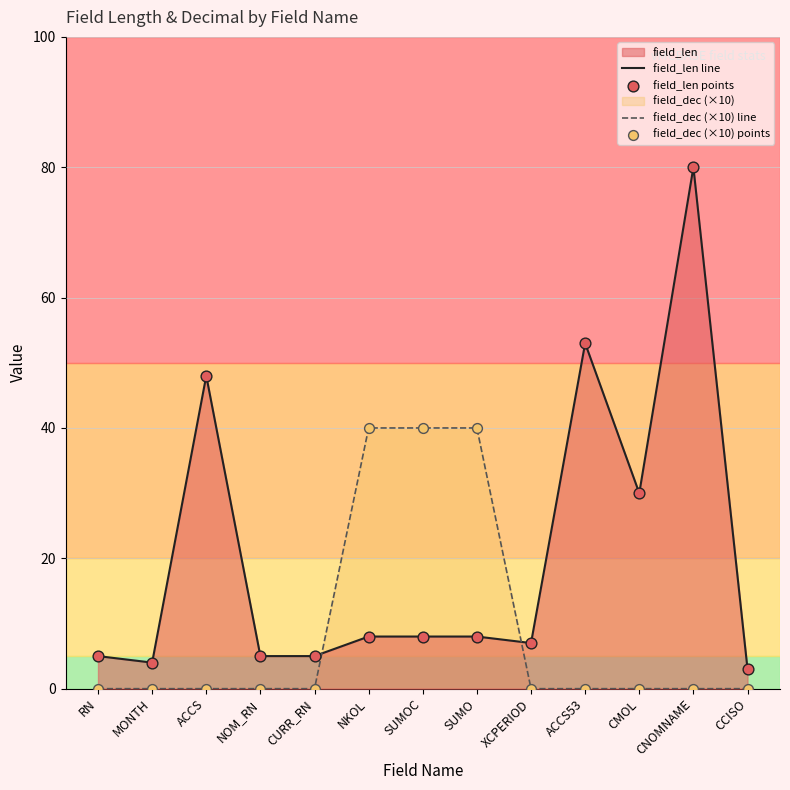

What is the total value across all series at SUMO?

48